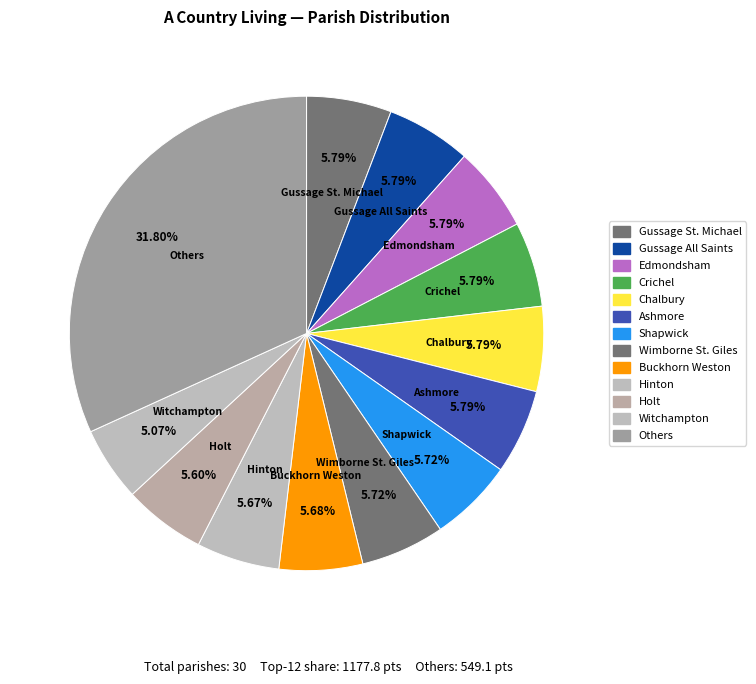

Count the number of slices in the pie.

13